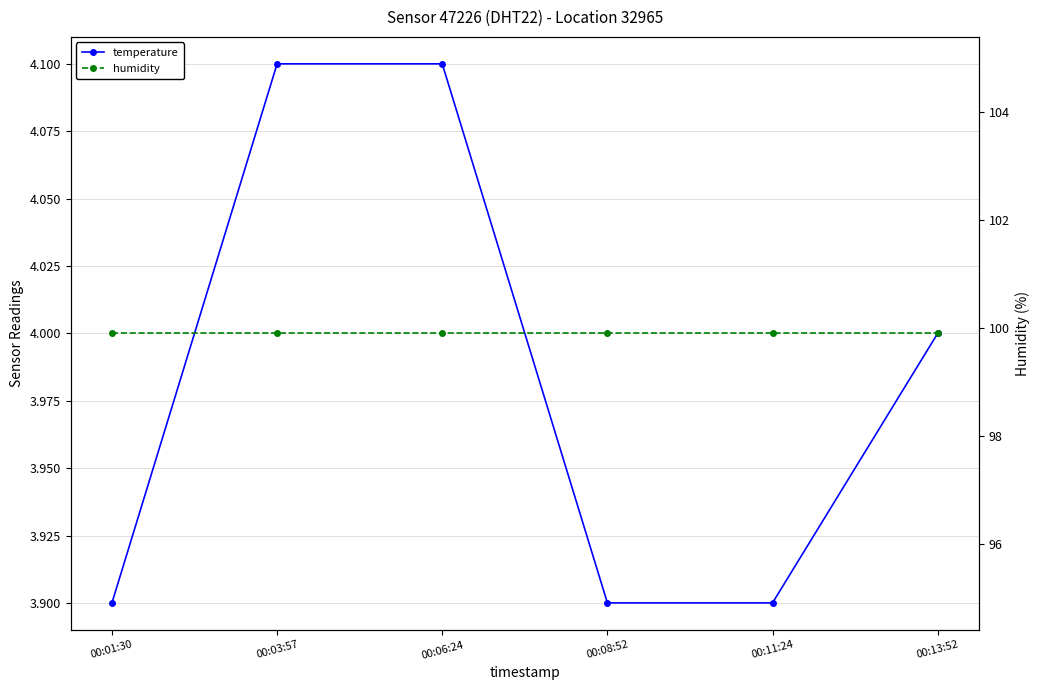

At which category does the chart reach its minimum across all series?

00:01:30